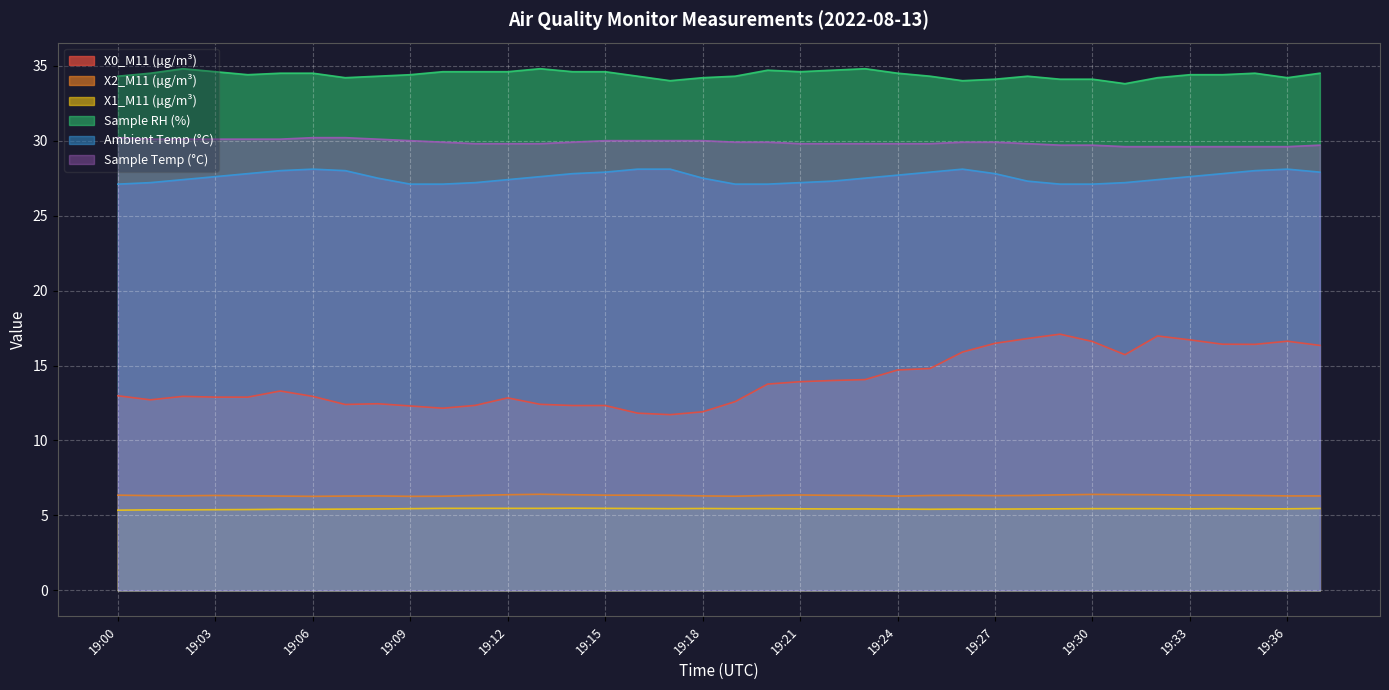

Reading right to left, extract all data points from this chart.

X0_M11 (μg/m³): 16.3	16.6	16.4	16.4	16.7	17.0	15.7	16.6	17.1	16.8	16.5	15.9	14.8	14.7	14.1	14.0	13.9	13.8	12.6	11.9	11.7	11.8	12.3	12.3	12.4	12.8	12.3	12.2	12.3	12.4	12.4	12.9	13.3	12.9	12.9	12.9	12.7	13.0
X2_M11 (μg/m³): 6.3	6.3	6.3	6.3	6.3	6.4	6.4	6.4	6.4	6.3	6.3	6.3	6.3	6.3	6.3	6.3	6.4	6.3	6.3	6.3	6.3	6.3	6.3	6.4	6.4	6.4	6.3	6.3	6.3	6.3	6.3	6.3	6.3	6.3	6.3	6.3	6.3	6.3
X1_M11 (μg/m³): 5.5	5.4	5.4	5.5	5.4	5.5	5.5	5.5	5.4	5.4	5.4	5.4	5.4	5.4	5.4	5.4	5.4	5.5	5.5	5.5	5.5	5.5	5.5	5.5	5.5	5.5	5.5	5.5	5.5	5.4	5.4	5.4	5.4	5.4	5.4	5.4	5.4	5.3
Sample RH (%): 34.5	34.2	34.5	34.4	34.4	34.2	33.8	34.1	34.1	34.3	34.1	34.0	34.3	34.5	34.8	34.7	34.6	34.7	34.3	34.2	34.0	34.3	34.6	34.6	34.8	34.6	34.6	34.6	34.4	34.3	34.2	34.5	34.5	34.4	34.6	34.8	34.5	34.3
Ambient Temp (°C): 27.9	28.1	28.0	27.8	27.6	27.4	27.2	27.1	27.1	27.3	27.8	28.1	27.9	27.7	27.5	27.3	27.2	27.1	27.1	27.5	28.1	28.1	27.9	27.8	27.6	27.4	27.2	27.1	27.1	27.5	28.0	28.1	28.0	27.8	27.6	27.4	27.2	27.1
Sample Temp (°C): 29.7	29.6	29.6	29.6	29.6	29.6	29.6	29.7	29.7	29.8	29.9	29.9	29.8	29.8	29.8	29.8	29.8	29.9	29.9	30.0	30.0	30.0	30.0	29.9	29.8	29.8	29.8	29.9	30.0	30.1	30.2	30.2	30.1	30.1	30.1	30.1	30.1	30.2